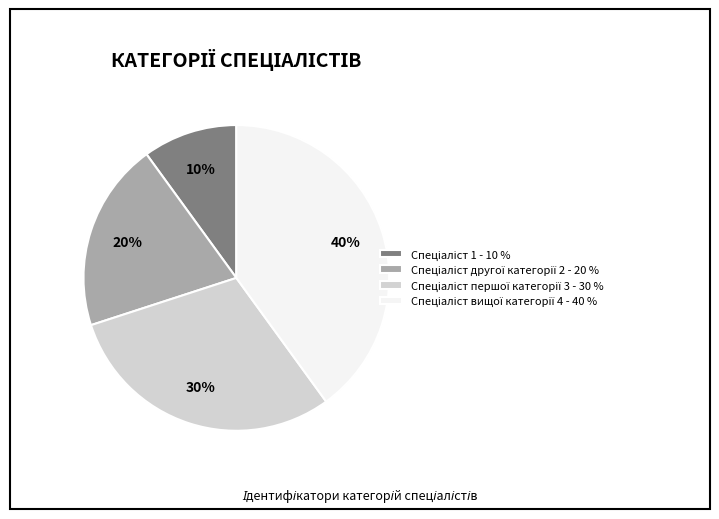

Is there any slice that represents more than half of the pie?

No